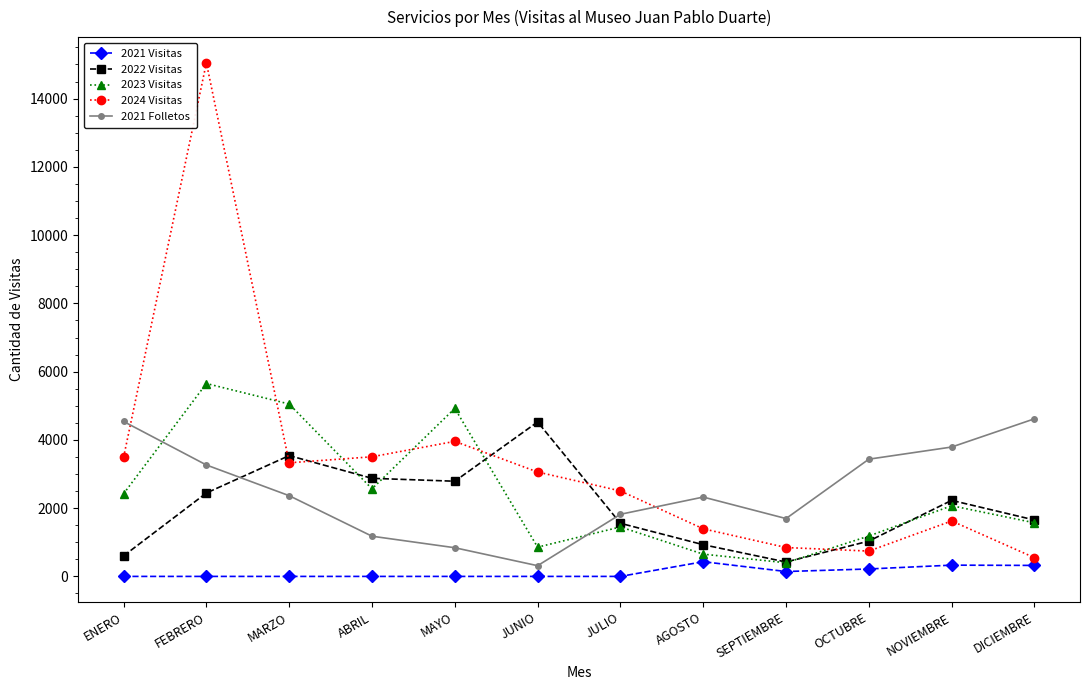

What is the label of the 4th point from the left?

ABRIL